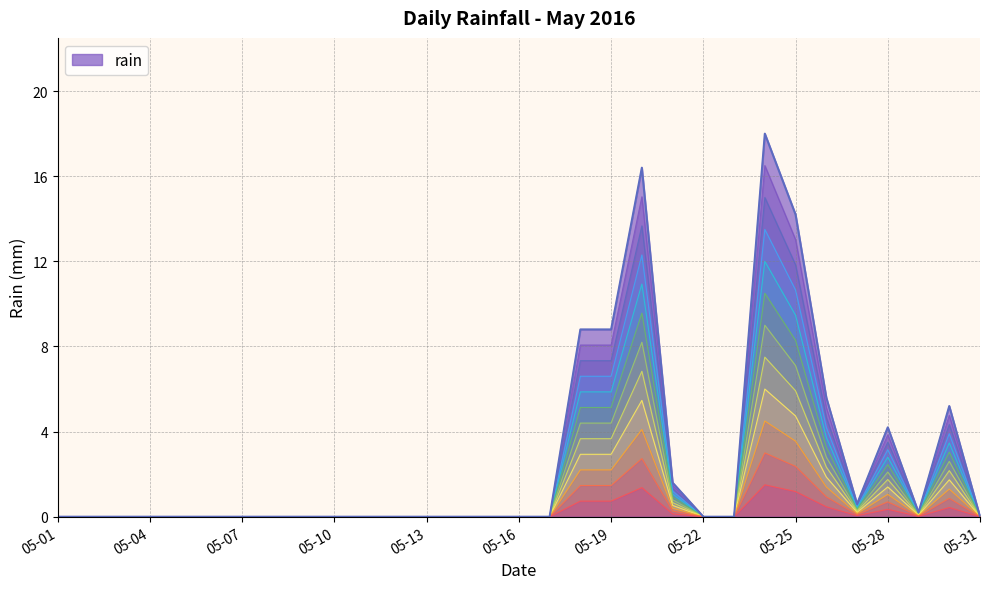

How many interior local peaks (higher than both neighbors) does the data have?

4